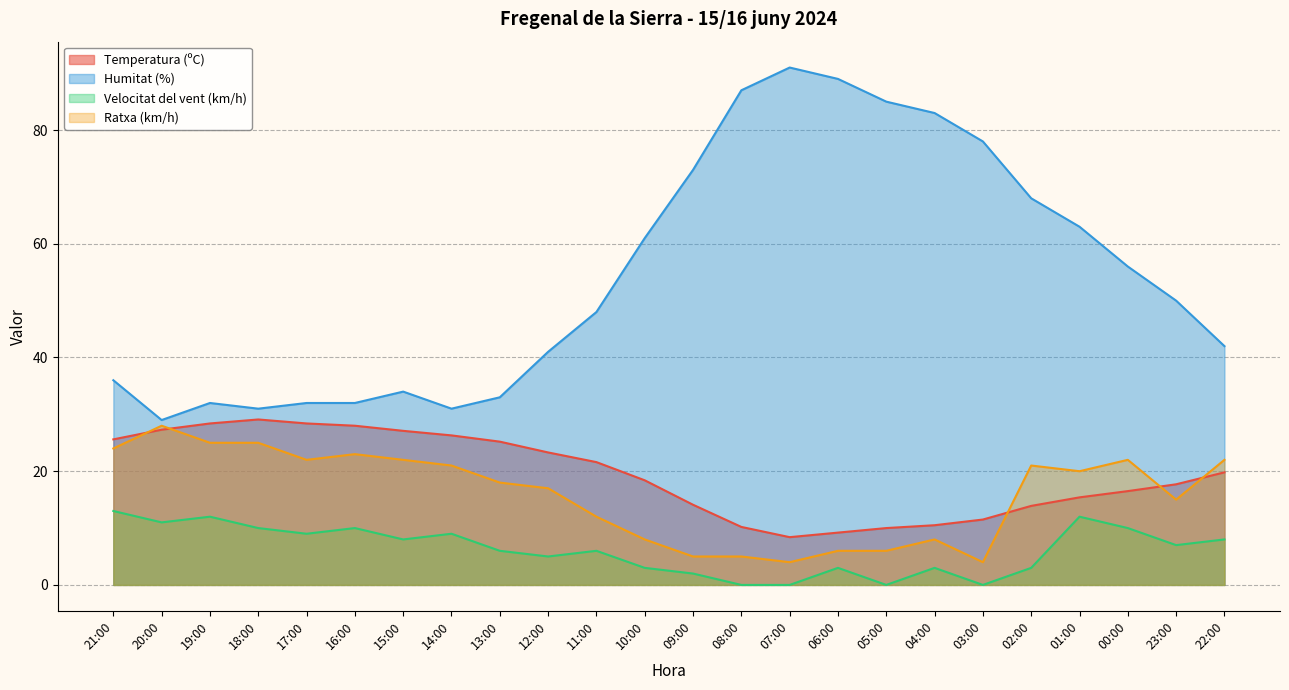

Which series has the largest range (max minus min)?

Humitat (%)